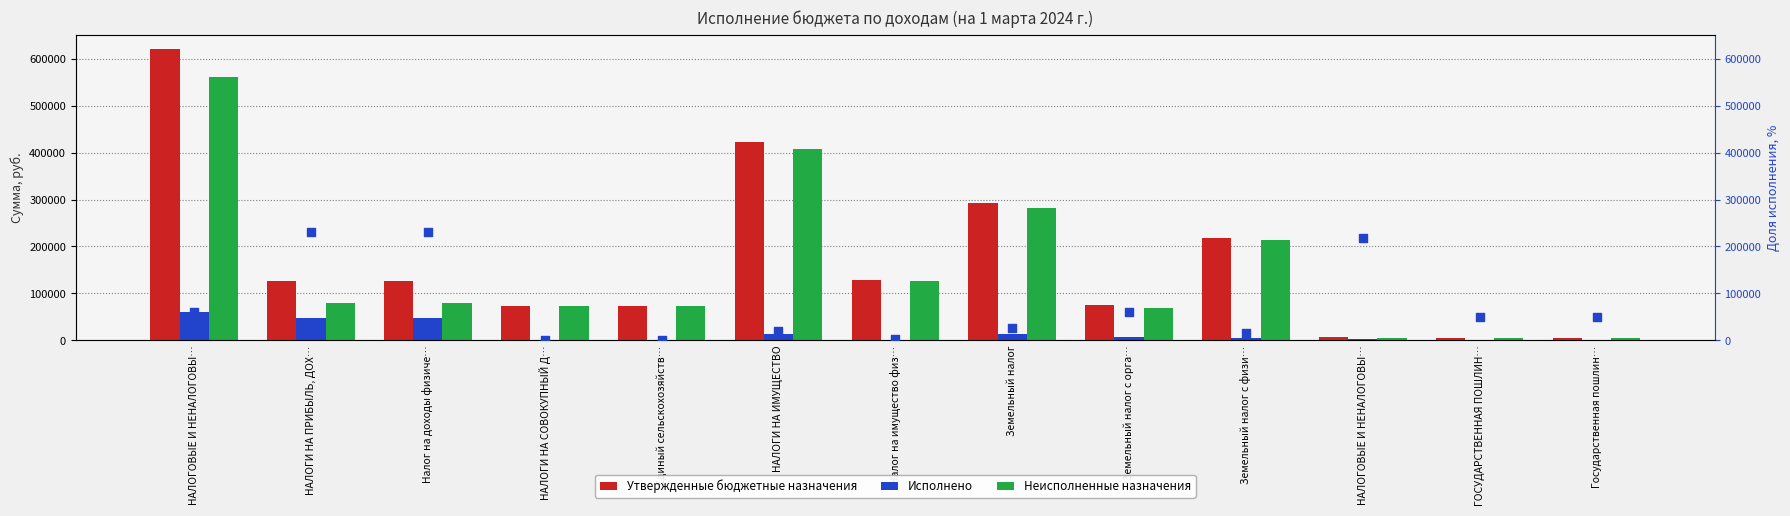

Which series has the widest spread of Y values?

Утвержденные бюджетные назначения